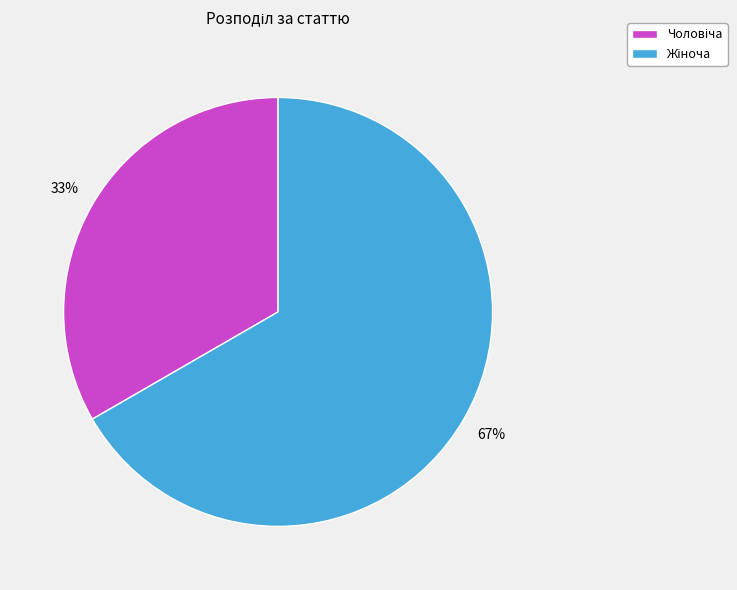

To the nearest percent, what is the average slice percentage?

50%